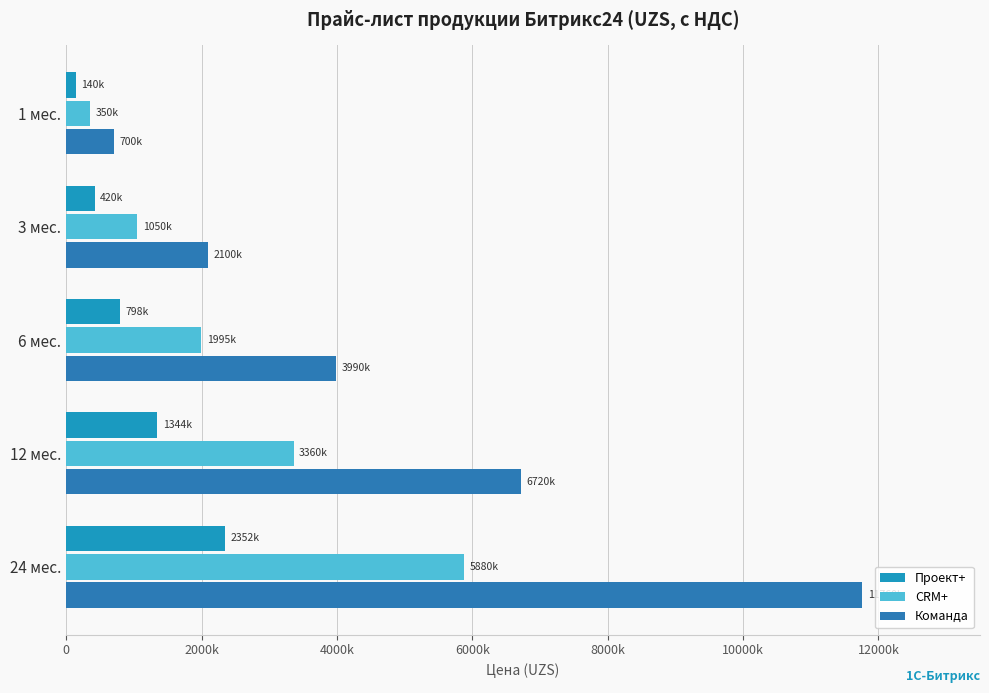

Rank the series by their average value, from highest to lowest.

Команда, CRM+, Проект+